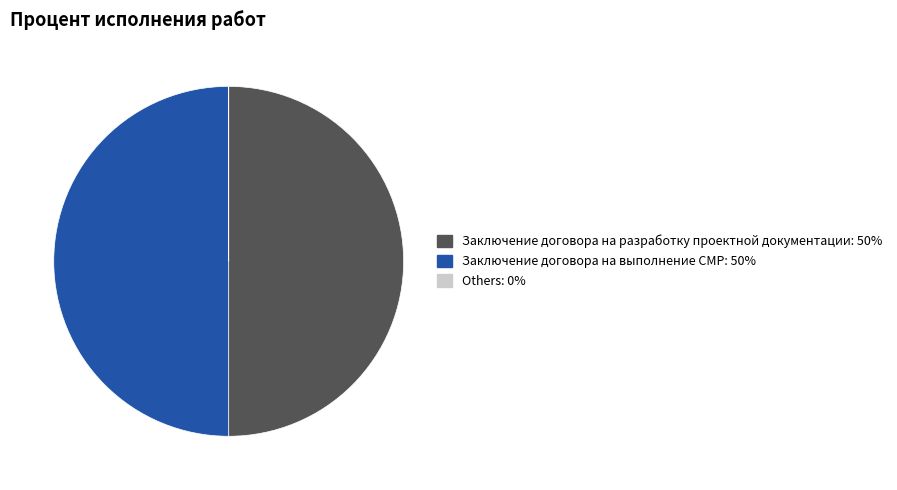

What is the ratio of the value at Заключение договора на разработку проектной документации: 50% to the value at Заключение договора на выполнение СМР: 50%?

1.0